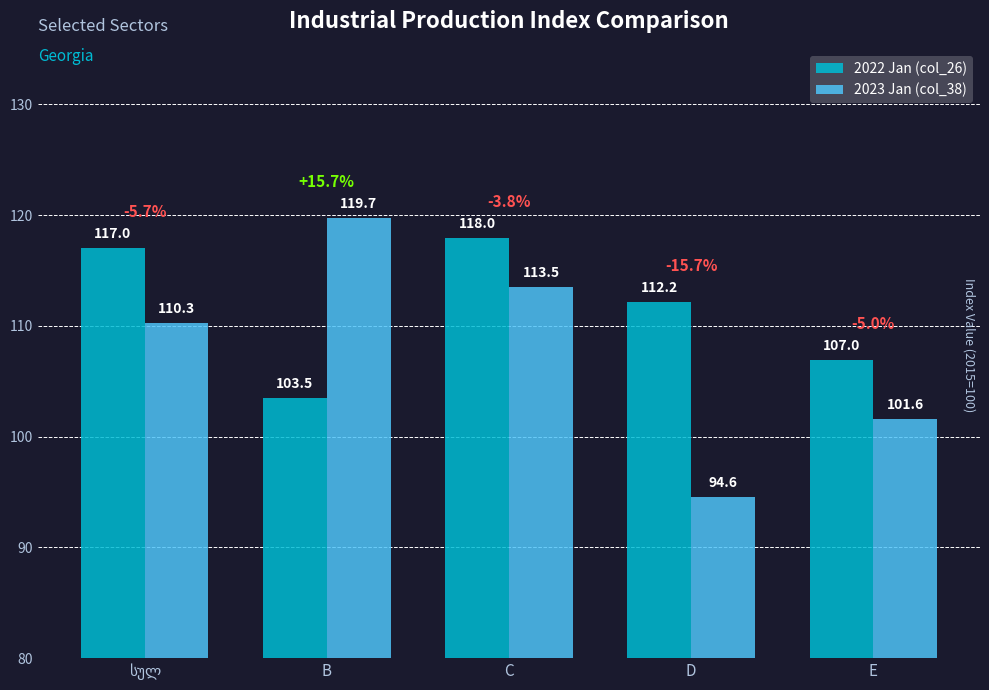

Where is 2022 Jan (col_26) nearest to the value 110?

D